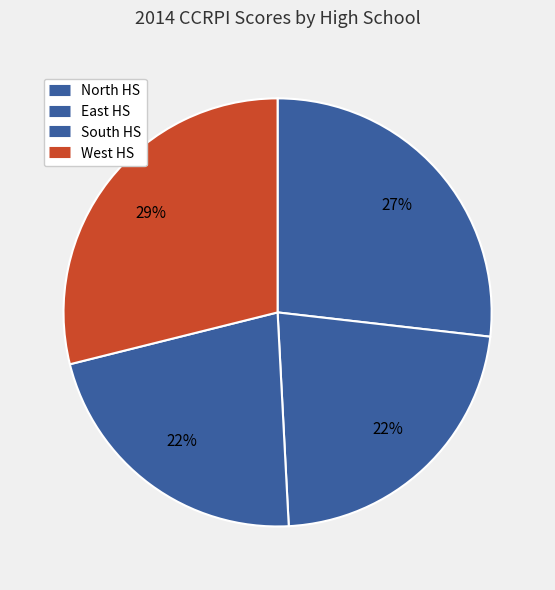

What portion of the pie excludes South HS?

78.1%